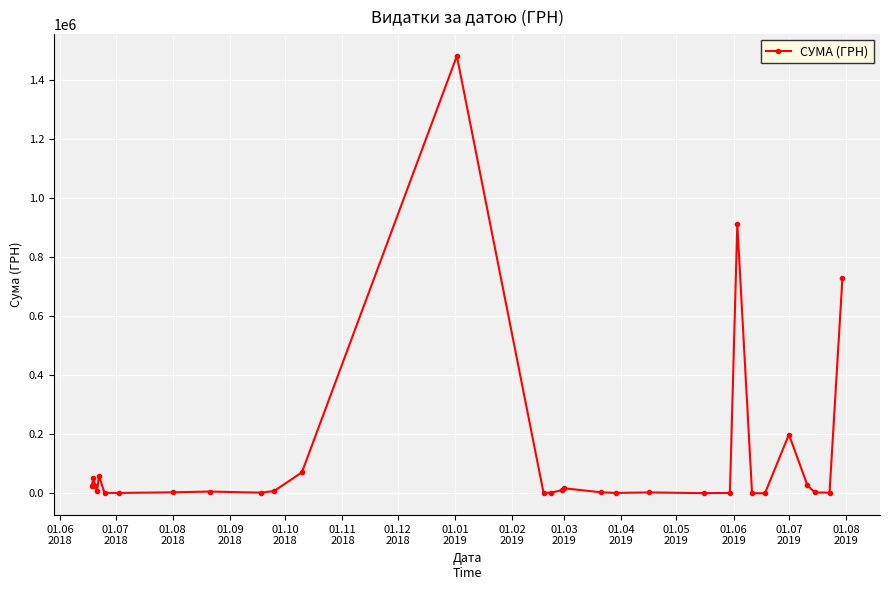

How many values are below 5930?

15